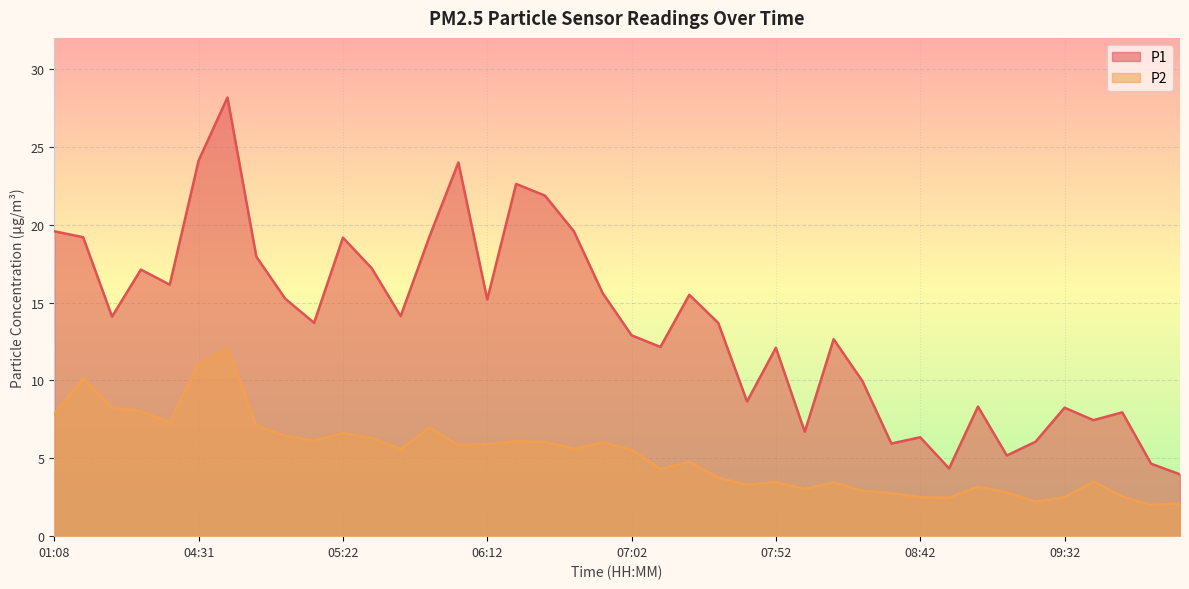

Which category has the highest value in the P1 series?

04:41